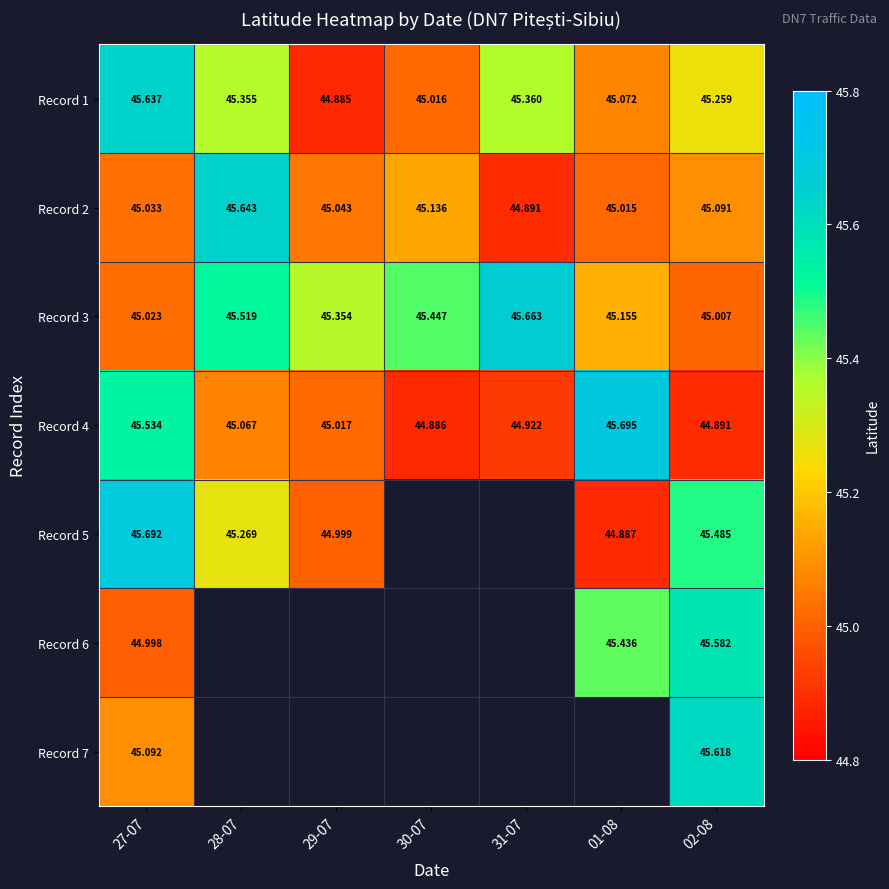

What is the difference between the highest and lowest values at 28-07?

0.6